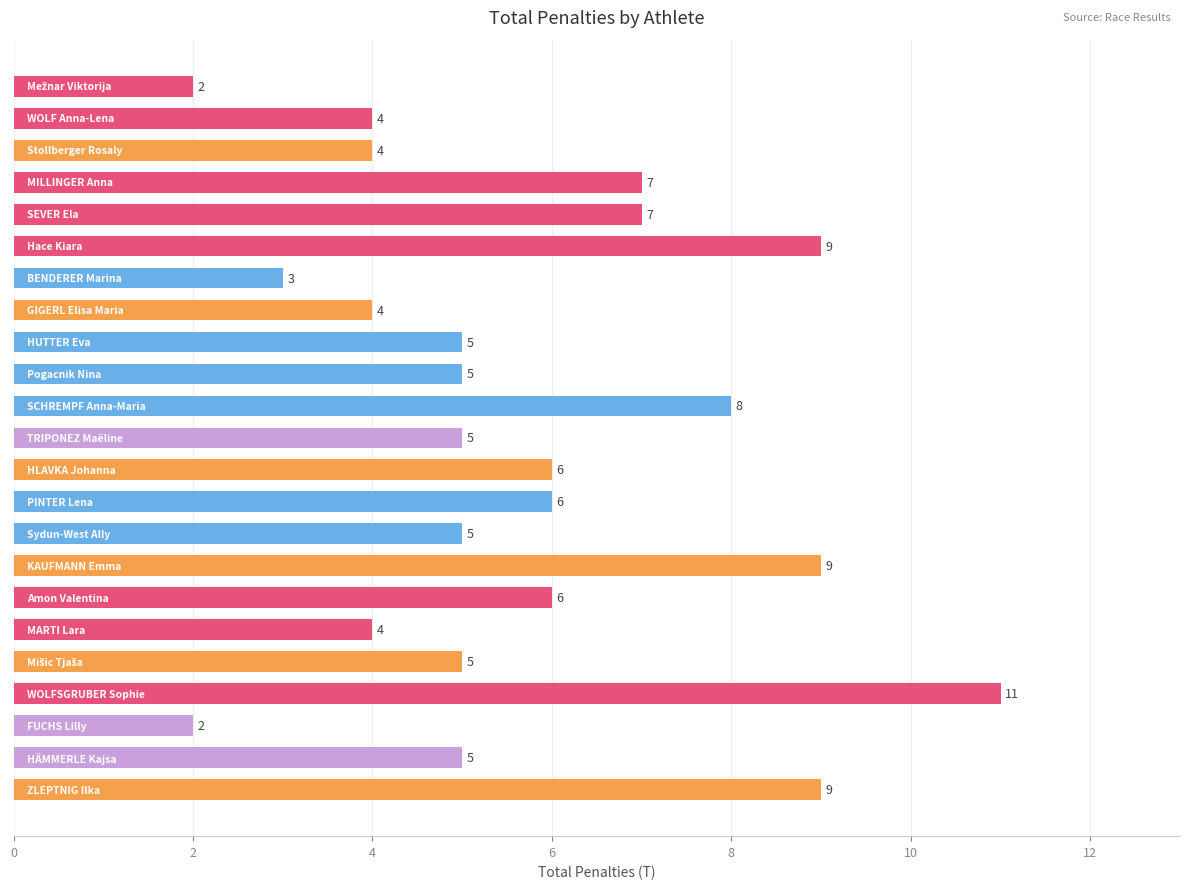

Count the values in the range 4 to 7.

15